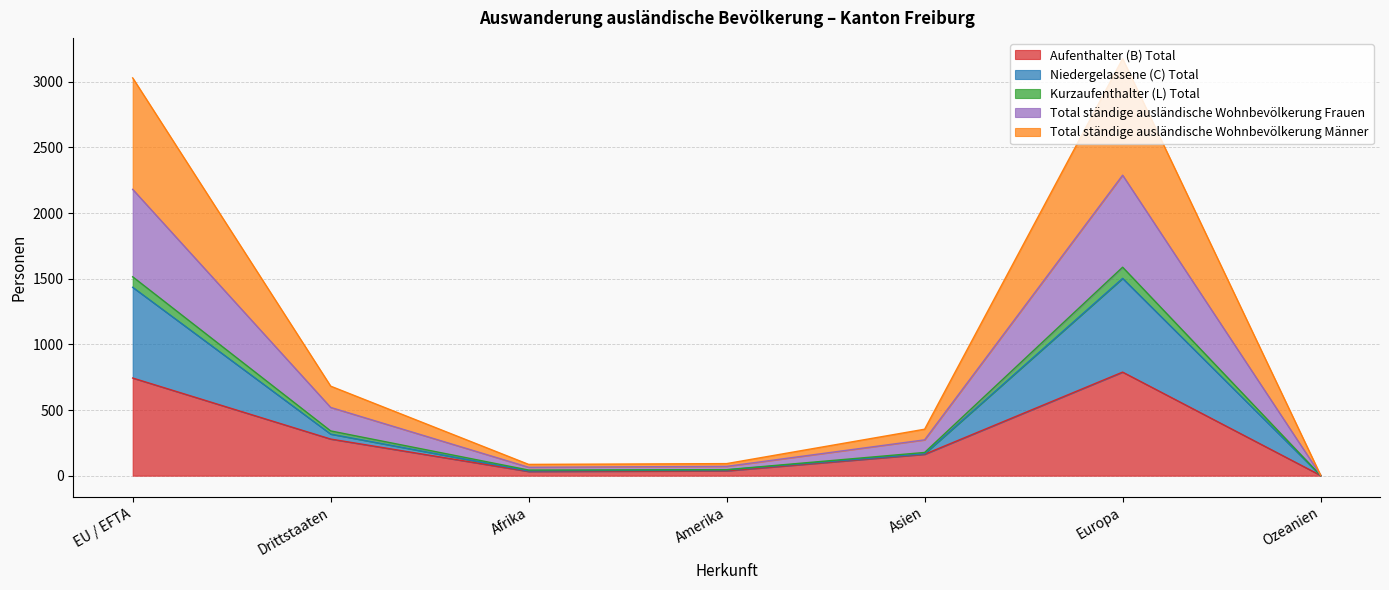

The value of Aufenthalter (B) Total at Asien is 163. True or false?

True